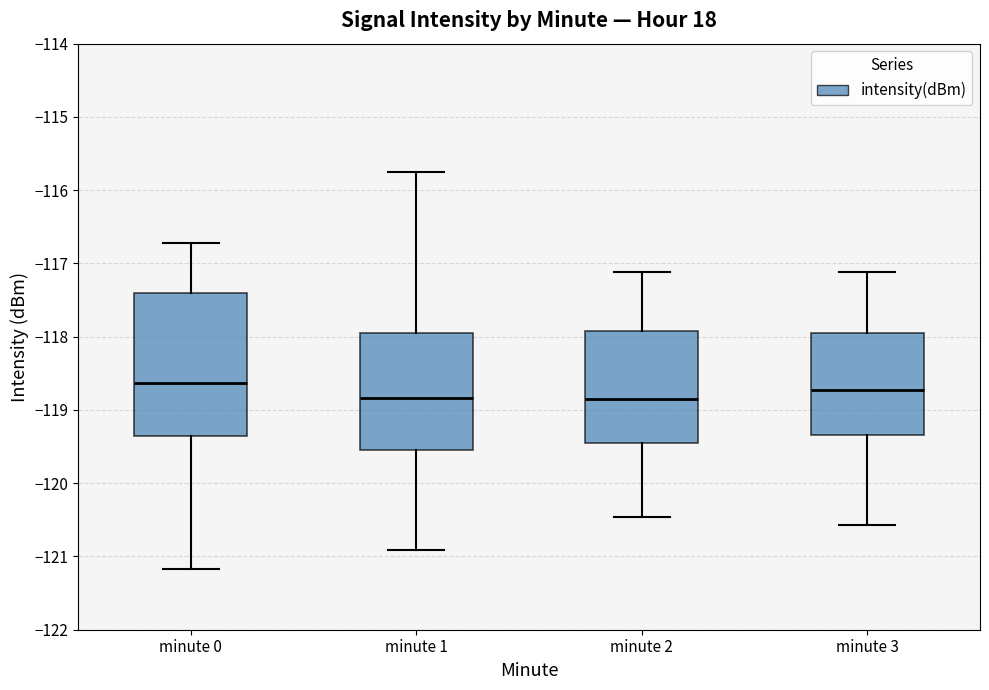

Which box has the highest median line?

minute 0